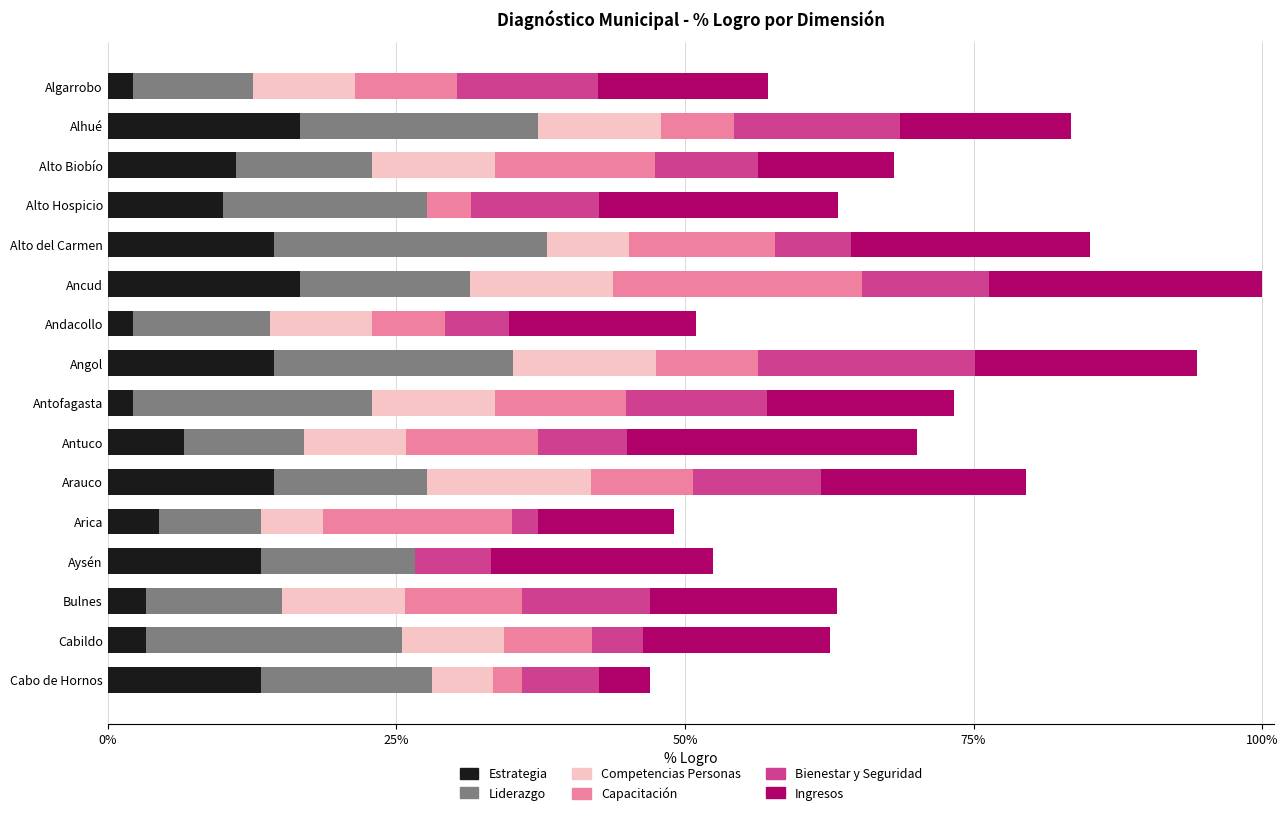

What are all the series names shown in the legend?

Estrategia, Liderazgo, Competencias Personas, Capacitación, Bienestar y Seguridad, Ingresos